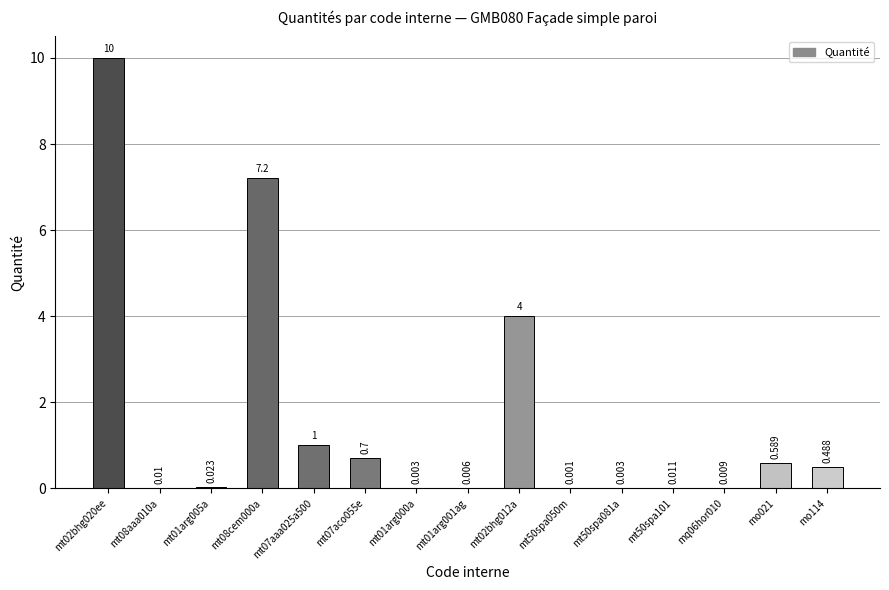

True or false: the data shows 0.6 at mo021.

True